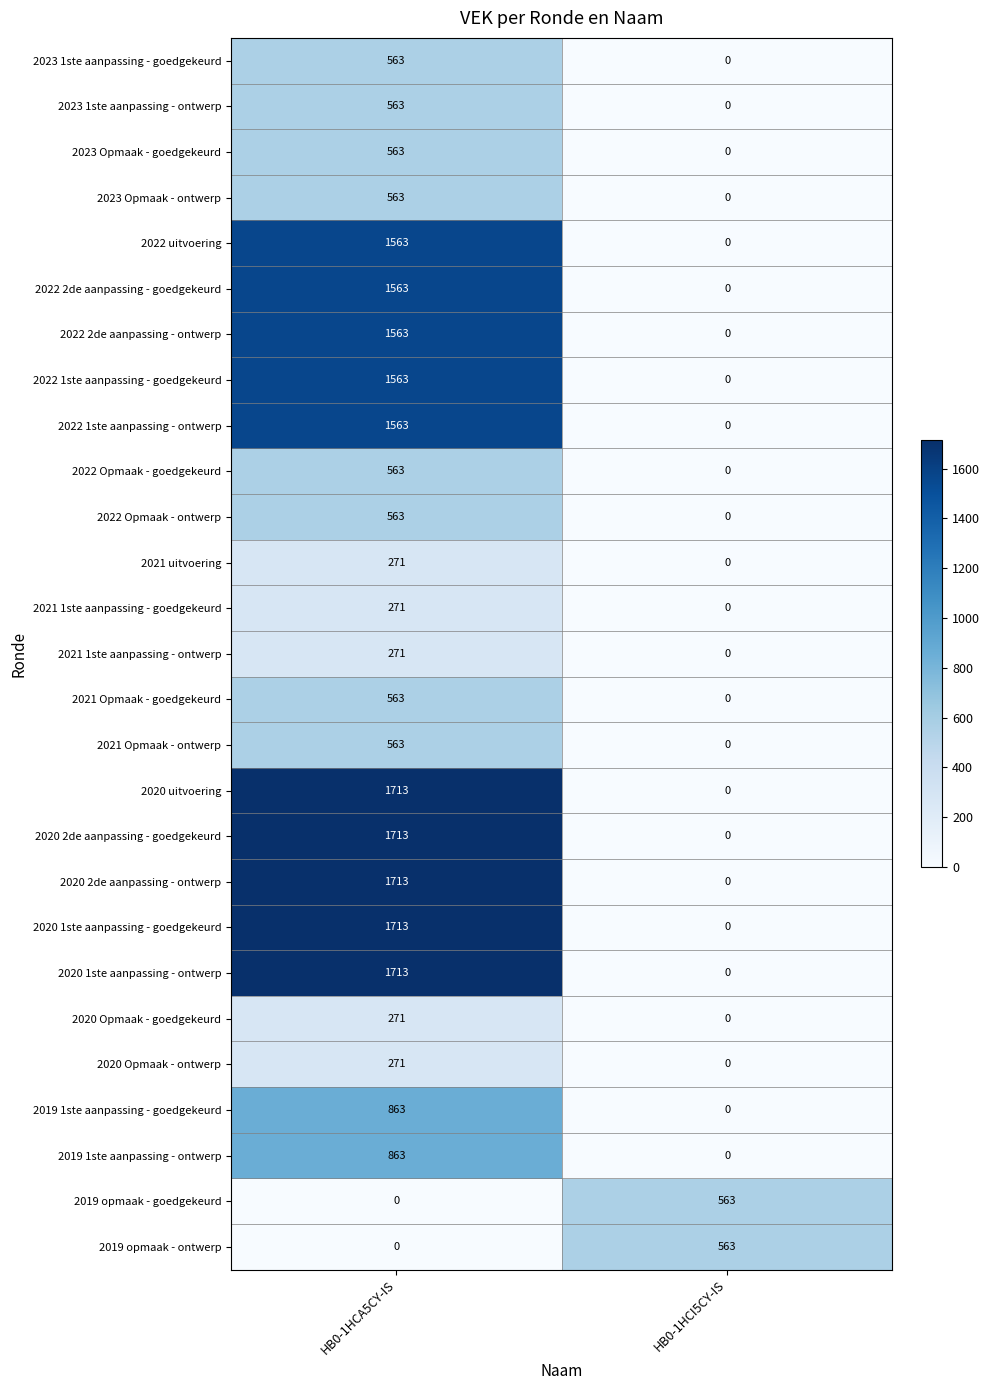

List the labels in order of 2020 Opmaak - goedgekeurd value, largest first.

HB0-1HCA5CY-IS, HB0-1HCI5CY-IS